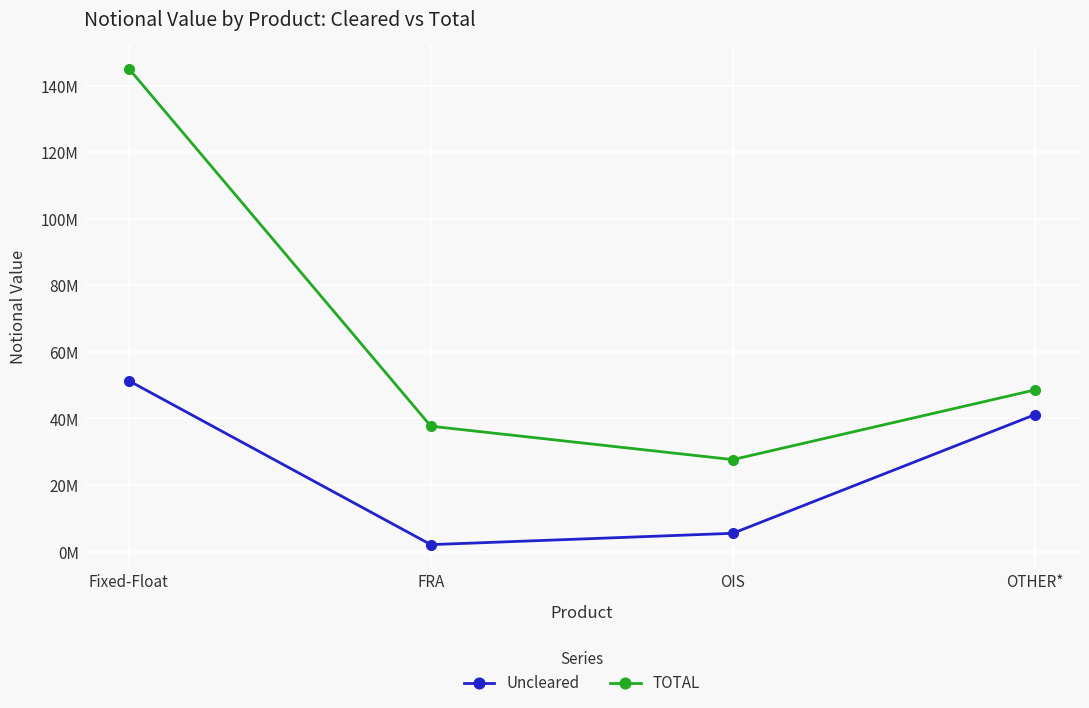

Rank the series by their average value, from highest to lowest.

TOTAL, Uncleared